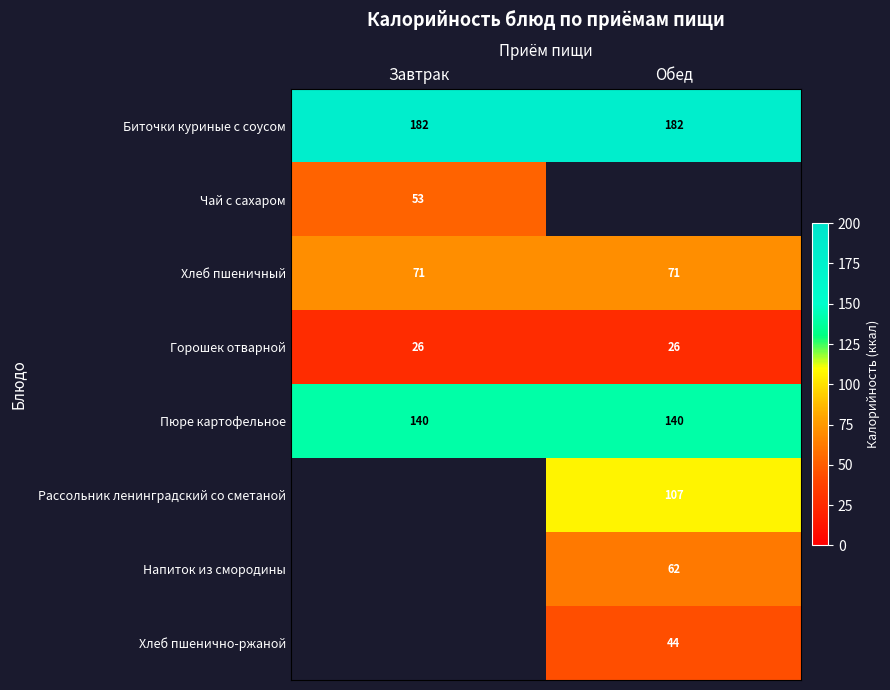

The Горошек отварной series shows 36 at Завтрак. True or false?

False